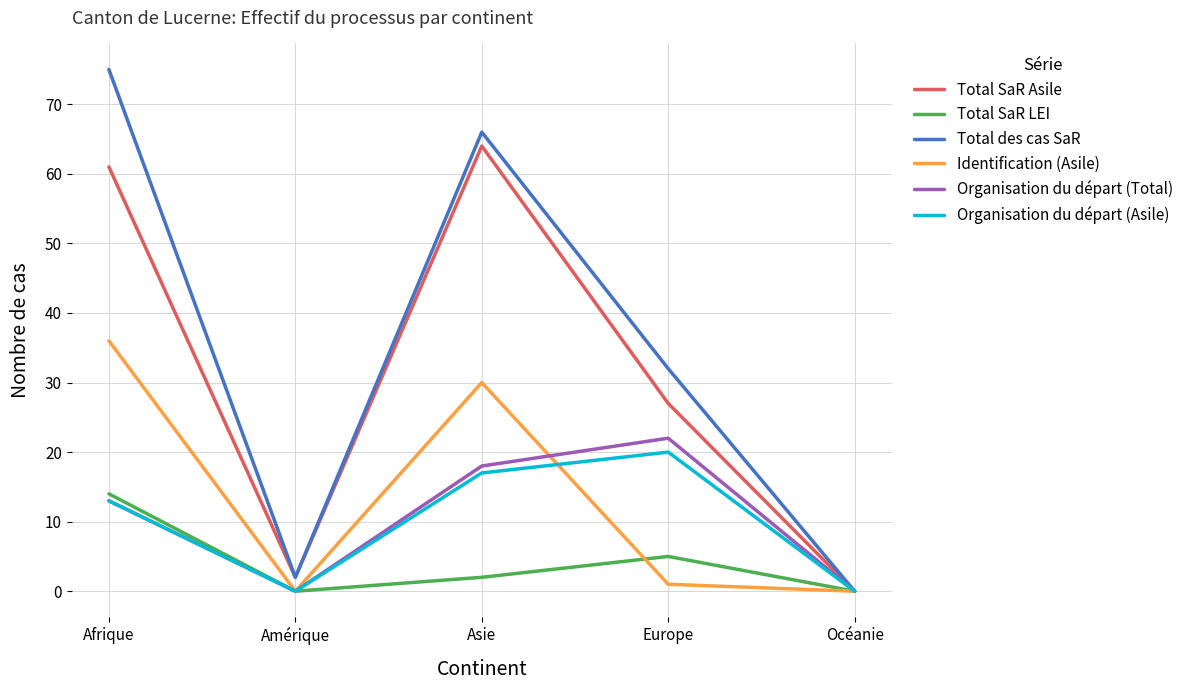

The value of Identification (Asile) at Afrique is 36. True or false?

True